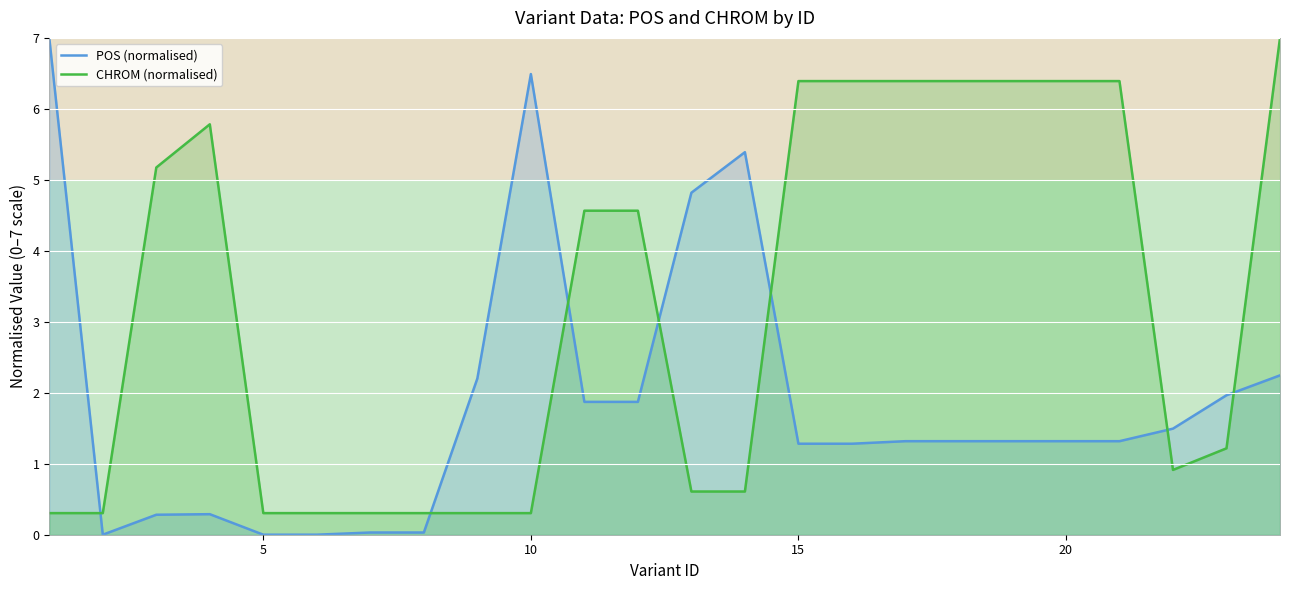

Which series has the largest range (max minus min)?

POS (normalised)